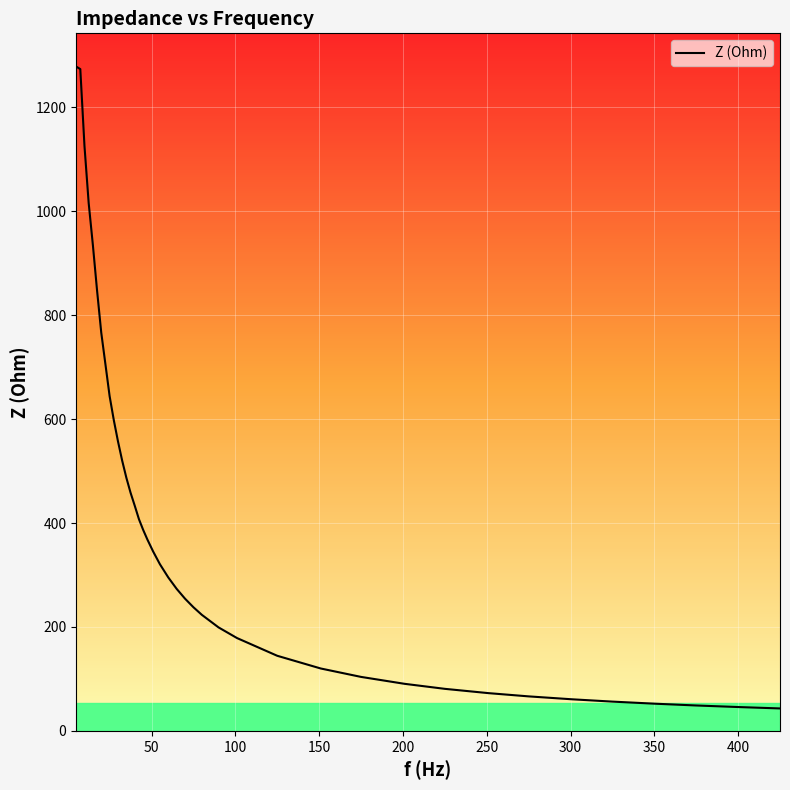

How many categories are shown in the chart?

40